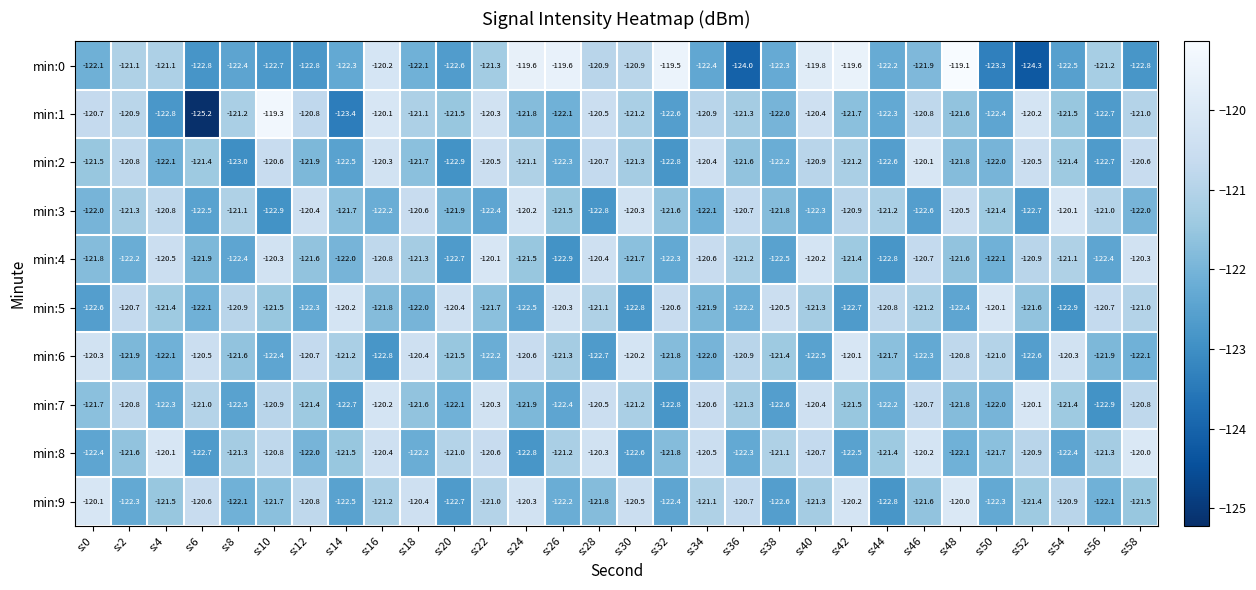

How many data points in min:5 are less than -121?

19